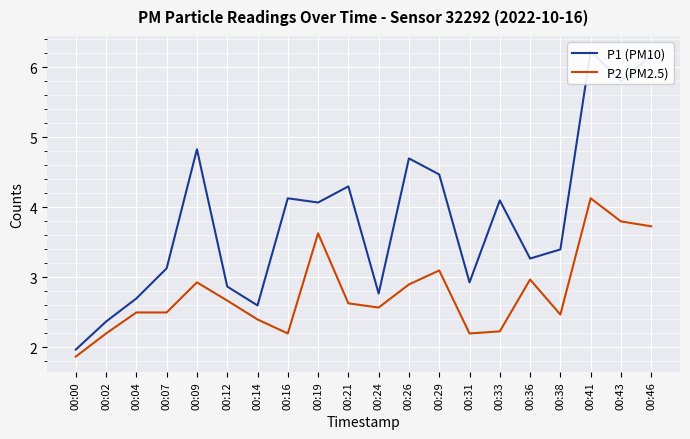

True or false: P2 (PM2.5) and P1 (PM10) intersect in this chart.

False